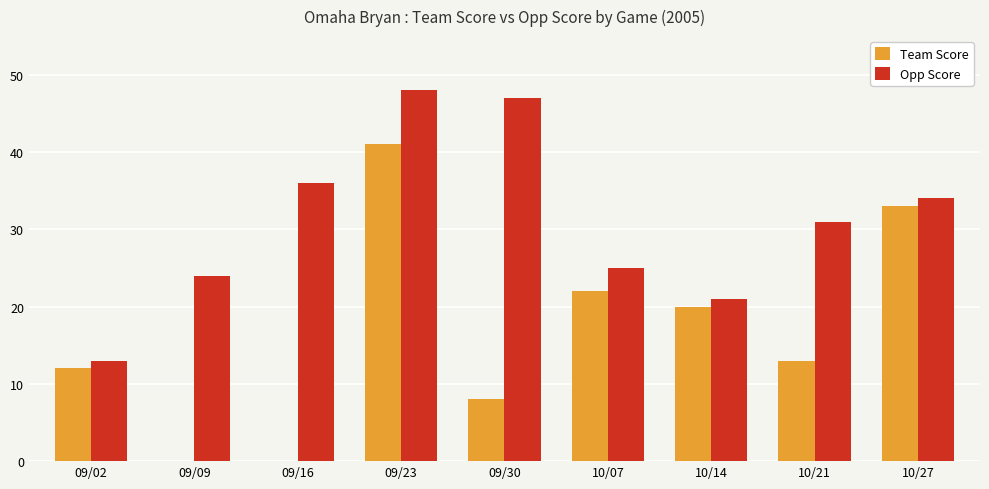

What is the highest value of the Opp Score series?

48